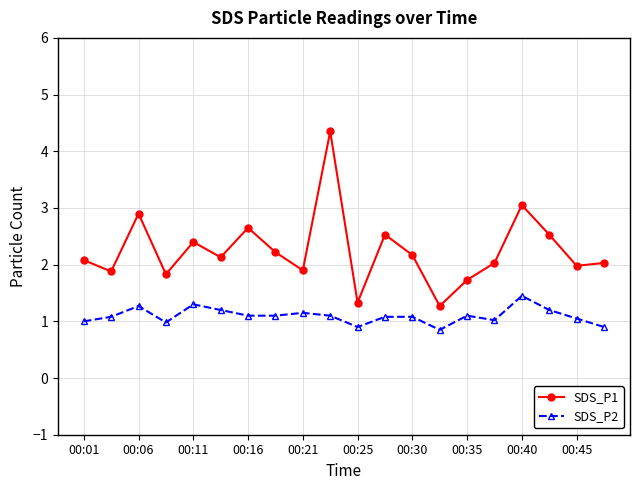

Rank the series by their maximum value, from lowest to highest.

SDS_P2, SDS_P1